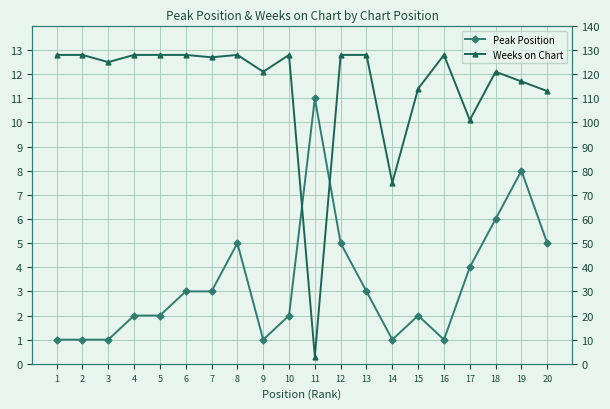

What is the difference between the highest and lowest values at 13?

125